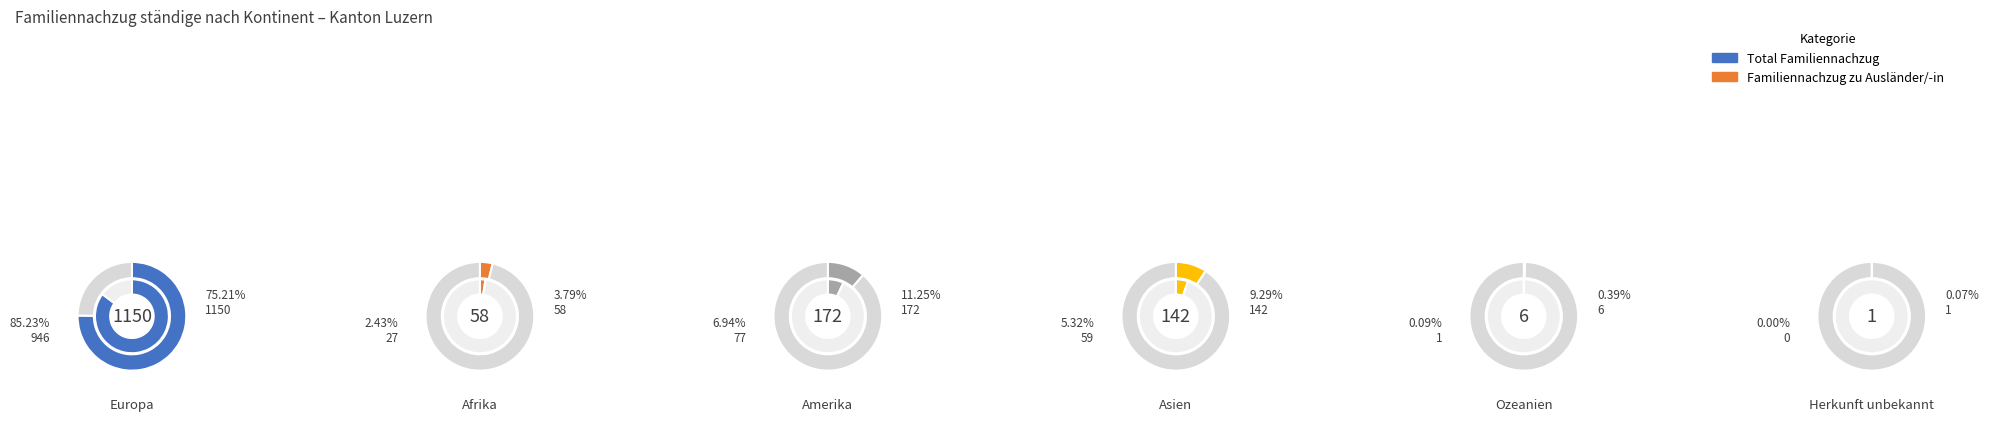

Which category has the smallest portion of the pie?

Herkunft unbekannt